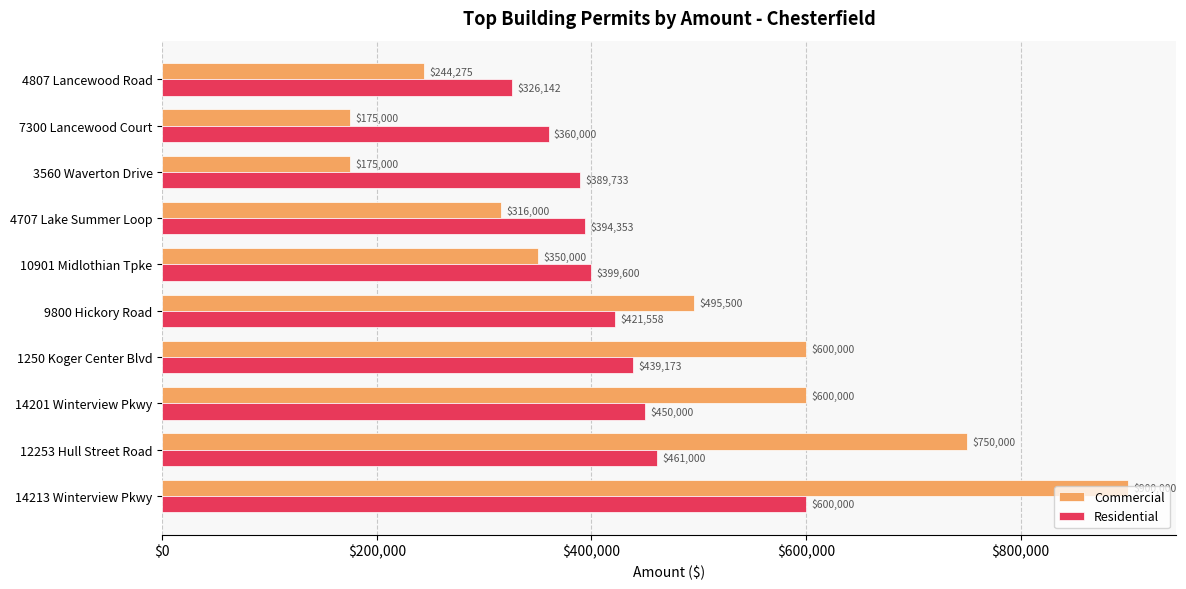

What is the difference between the maximum and second lowest values in the Commercial series?

725000